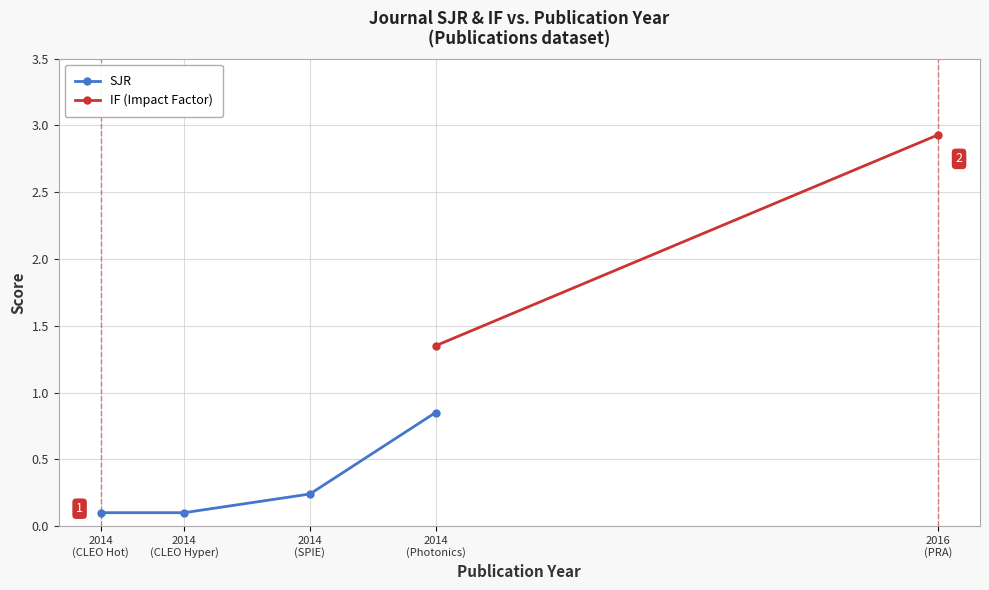

What is the minimum value shown in the chart?

0.1